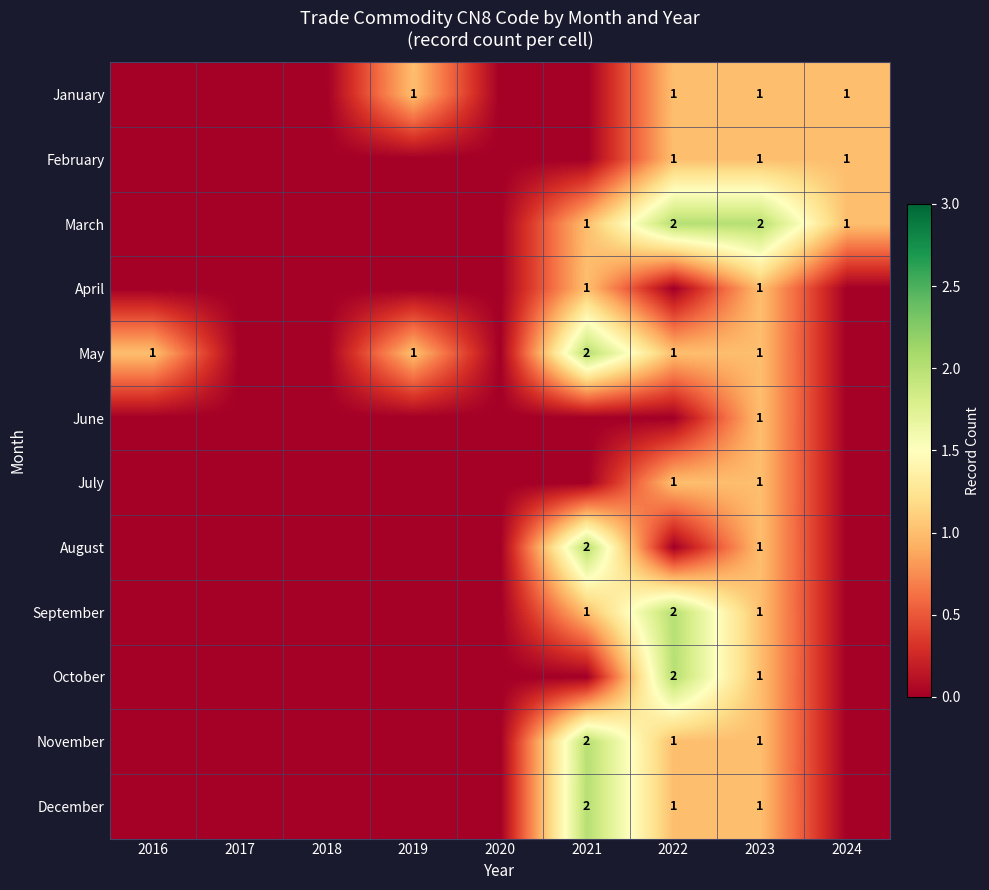

The October series shows 1 at 2023. True or false?

True